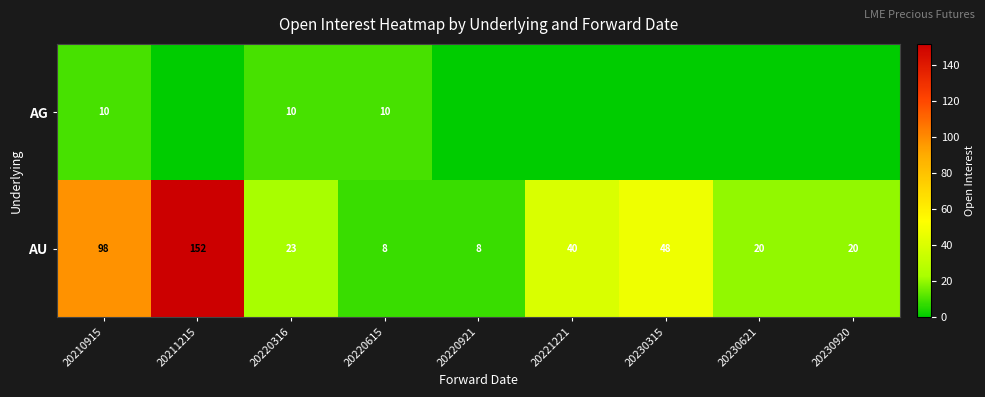

What is the difference between the maximum and minimum values in the AU series?

144